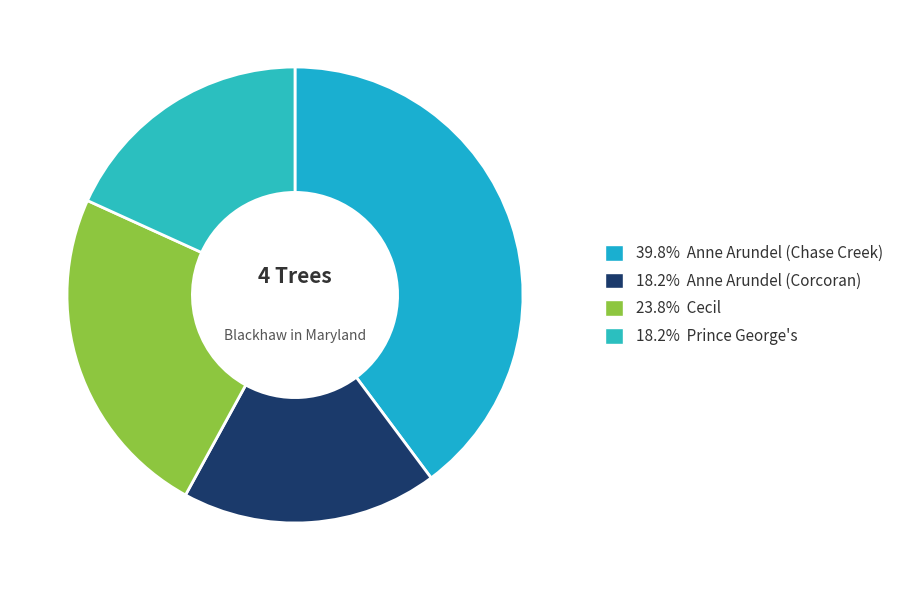

Rank the categories by value from highest to lowest.

Anne Arundel (Chase Creek), Cecil, Prince George's, Anne Arundel (Corcoran)